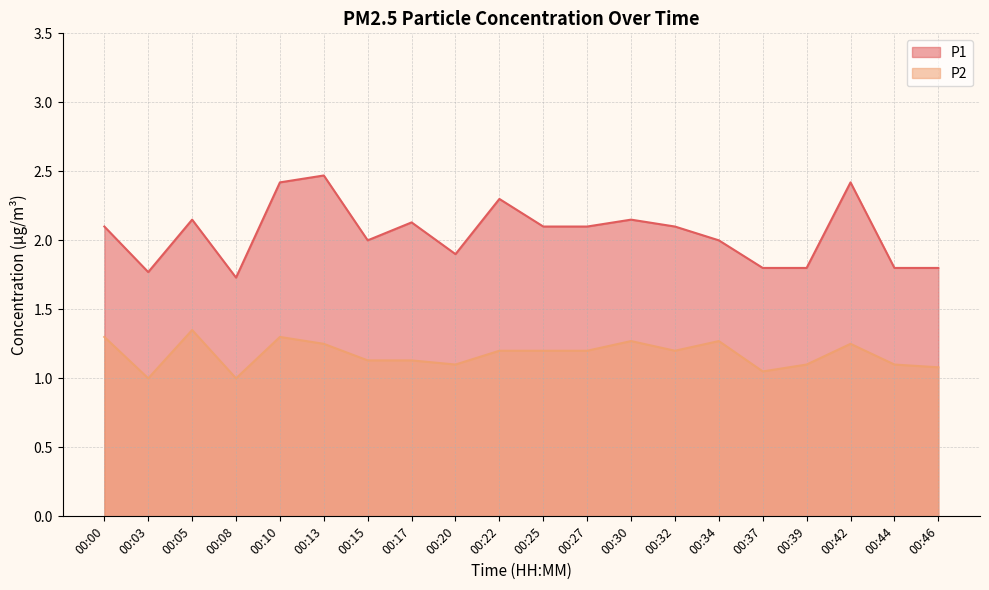

List the labels in order of P2 value, largest first.

00:05, 00:00, 00:10, 00:30, 00:34, 00:13, 00:42, 00:22, 00:25, 00:27, 00:32, 00:15, 00:17, 00:20, 00:39, 00:44, 00:46, 00:37, 00:03, 00:08